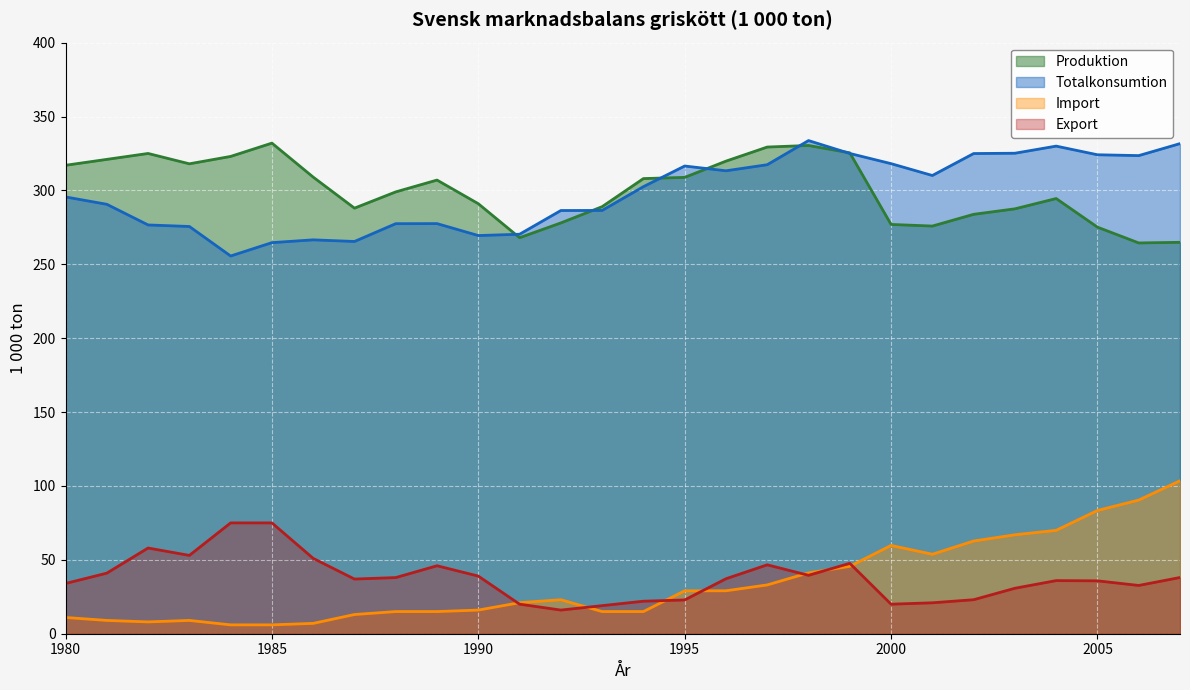

Is it true that Import equals 15.0 at 1989?

True